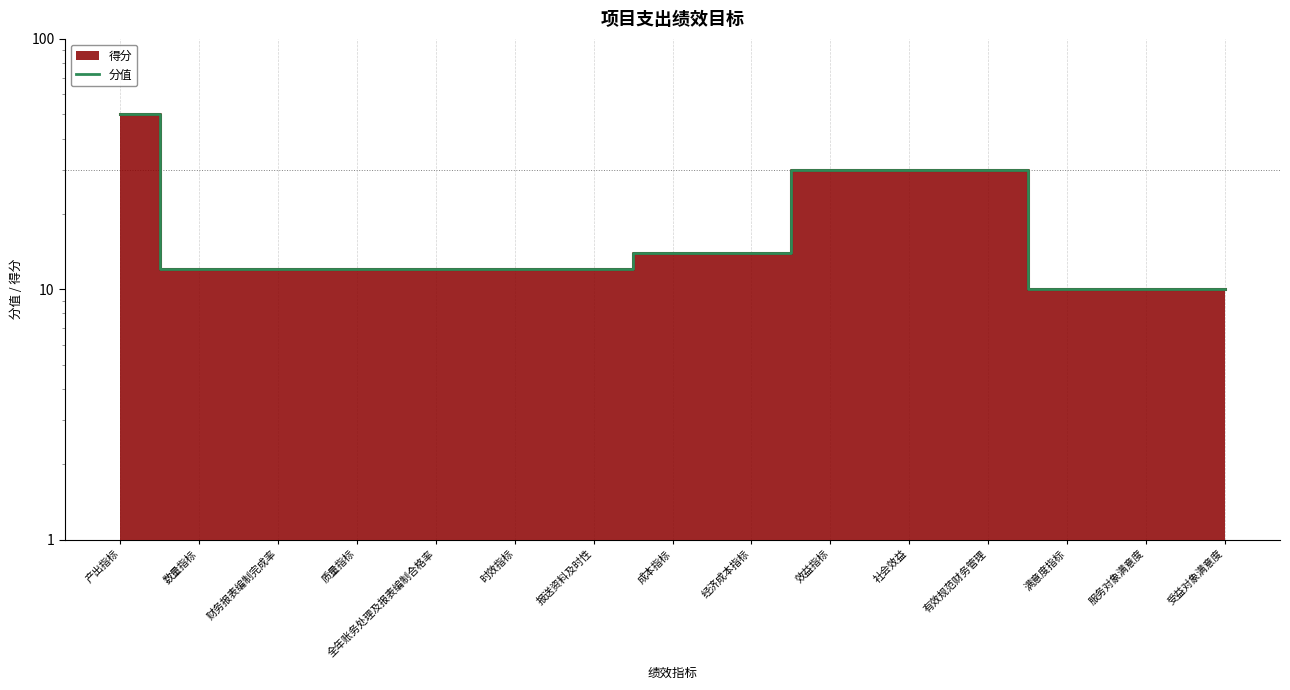

True or false: the data has more than 1 interior local peaks.

False